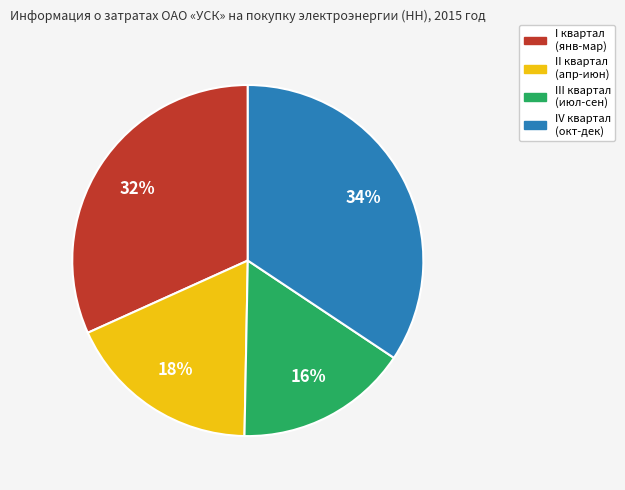

Do IV квартал (окт-дек) and II квартал (апр-июн) together represent more than half of the pie?

Yes